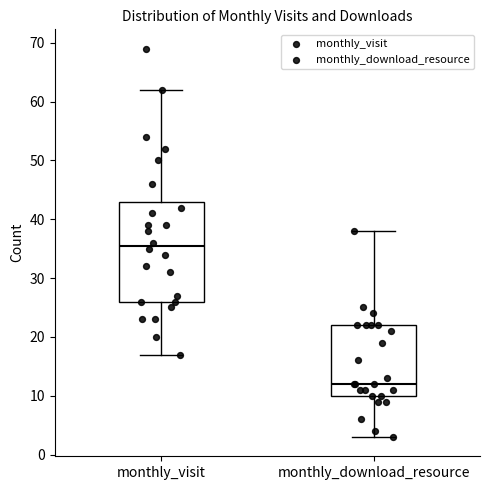

Which box is the tallest, from its lower edge to its upper edge?

monthly_visit